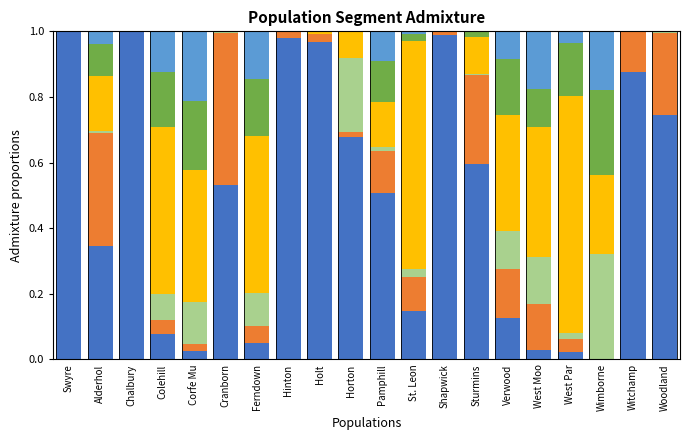

At which category is the sum across all series the highest?

Verwood